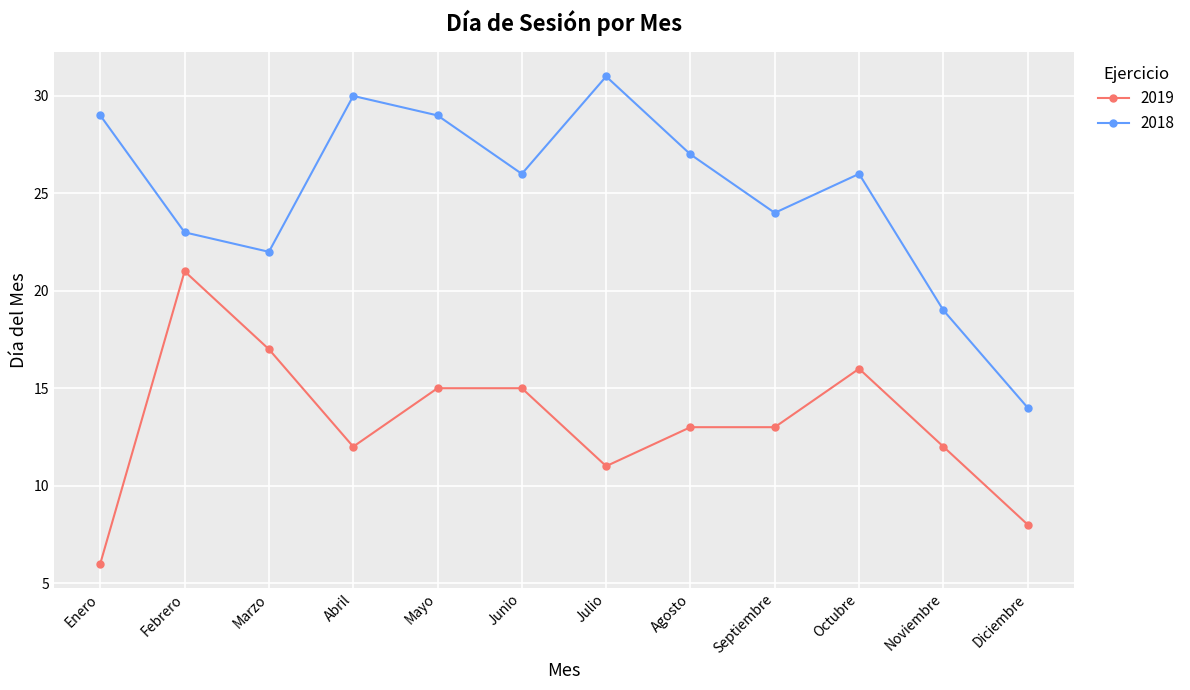

Between Abril and Septiembre, which series saw the biggest shift?

2018